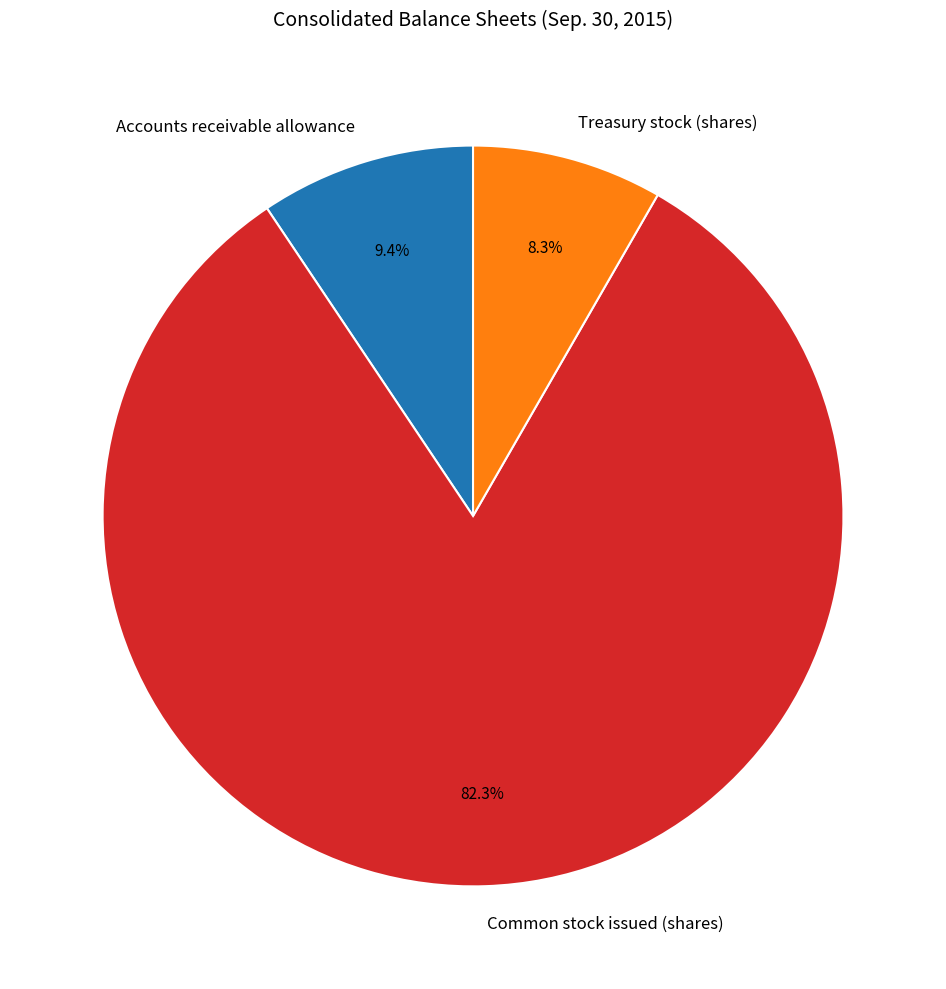

What percentage do Common stock issued (shares) and Treasury stock (shares) together represent?

90.6%